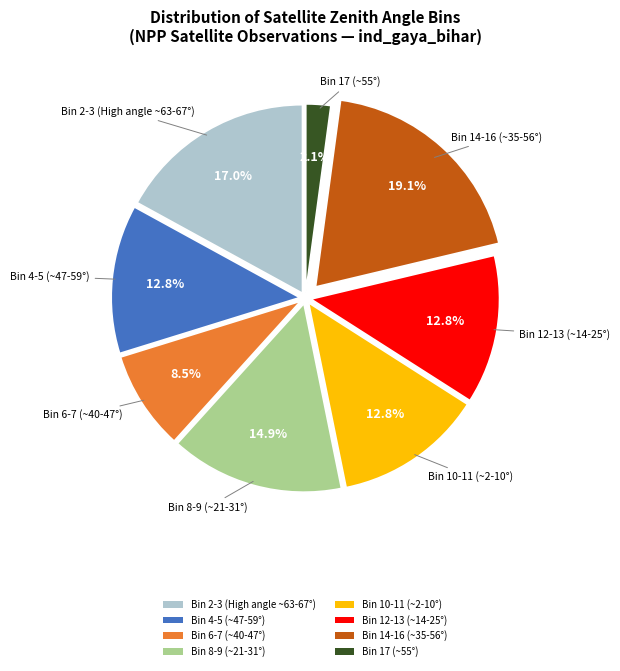

Which category has the biggest portion of the pie?

Bin 14-16 (~35-56°)